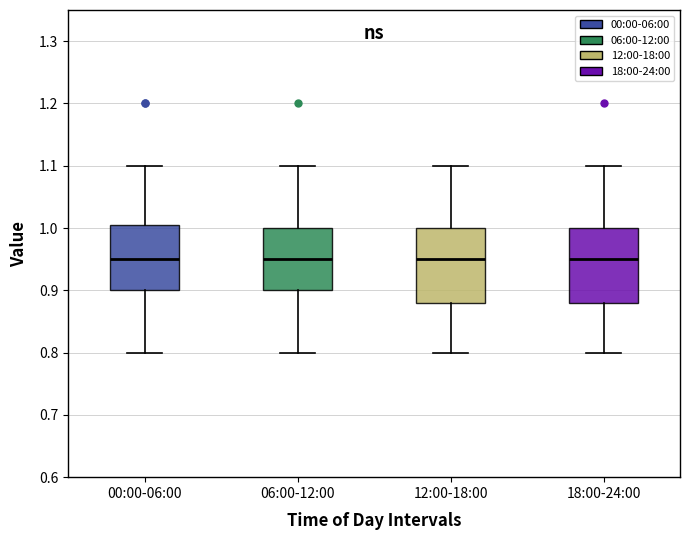

Where is the upper edge of the box for 06:00-12:00 on the y-axis? The values are not printed on the chart, so give them approximately, as read against the axis.

1.00